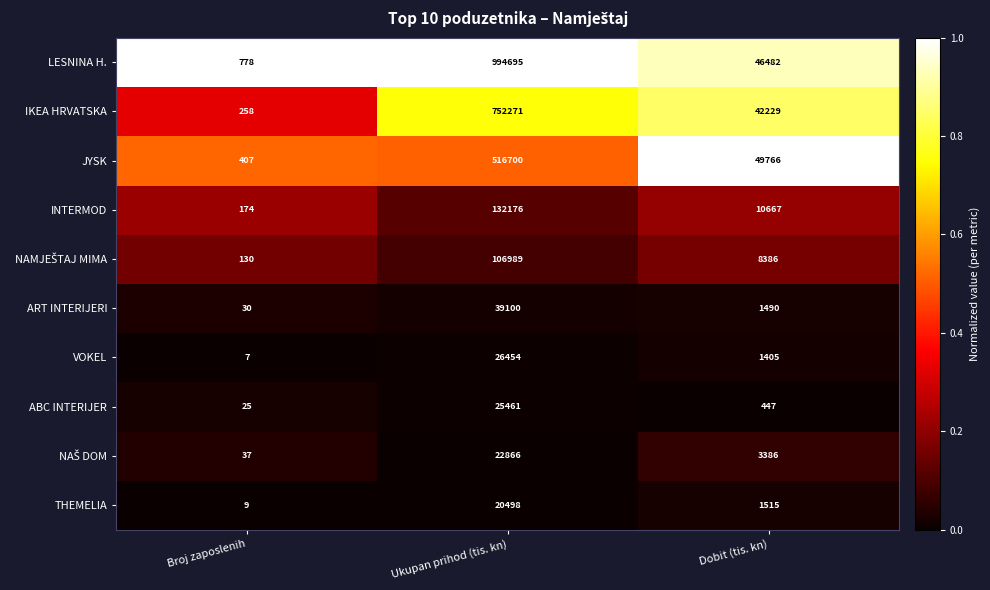

What is the average value of the LESNINA H. series?

347318